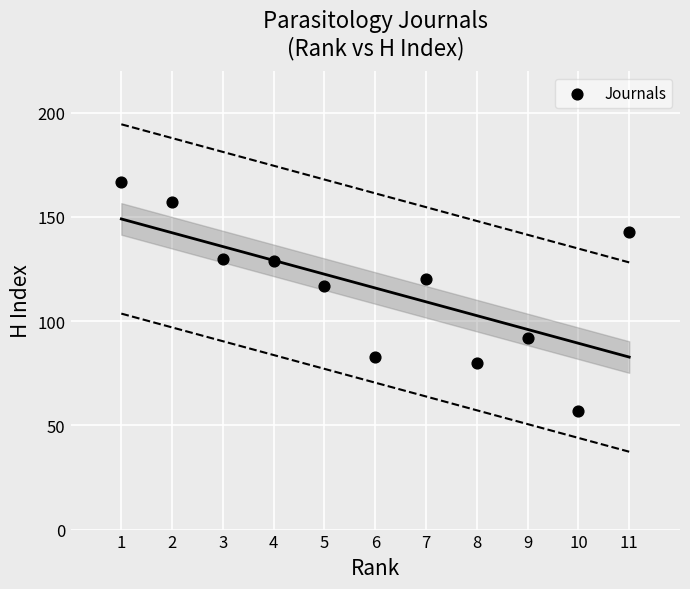

What is the average X value?

6